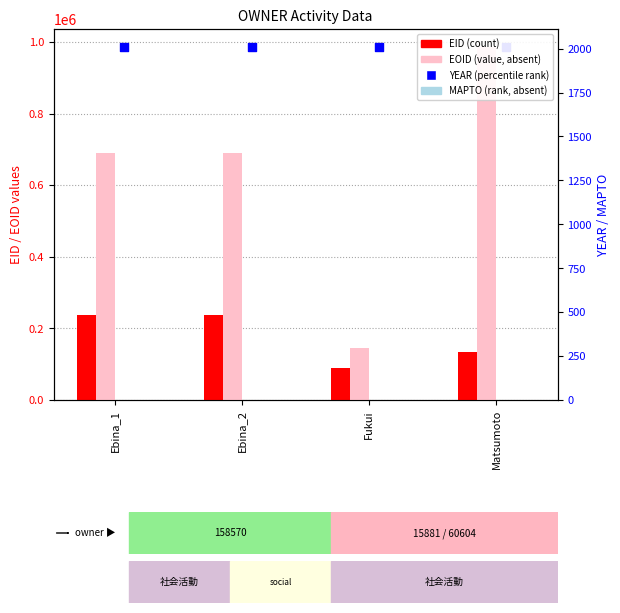

What are all the series names shown in the legend?

EID, EOID, MAPTO, YEAR